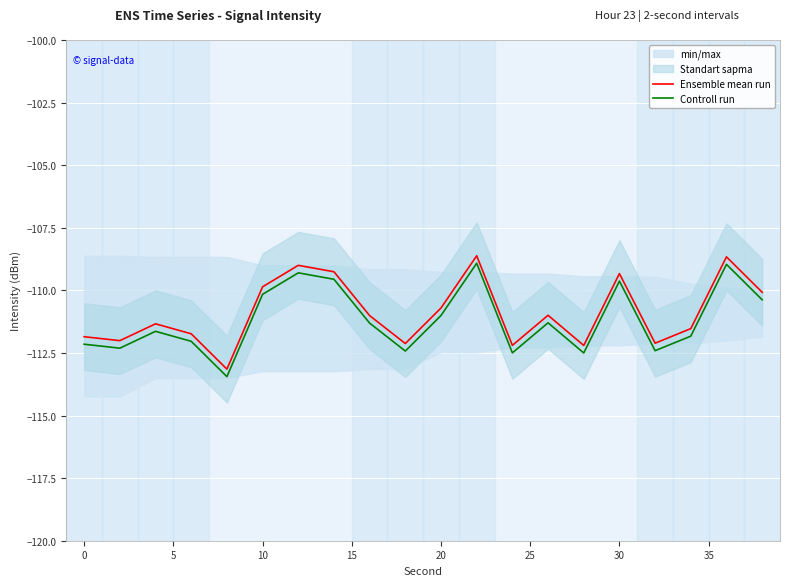

True or false: Controll run and Ensemble mean run cross at least once.

False